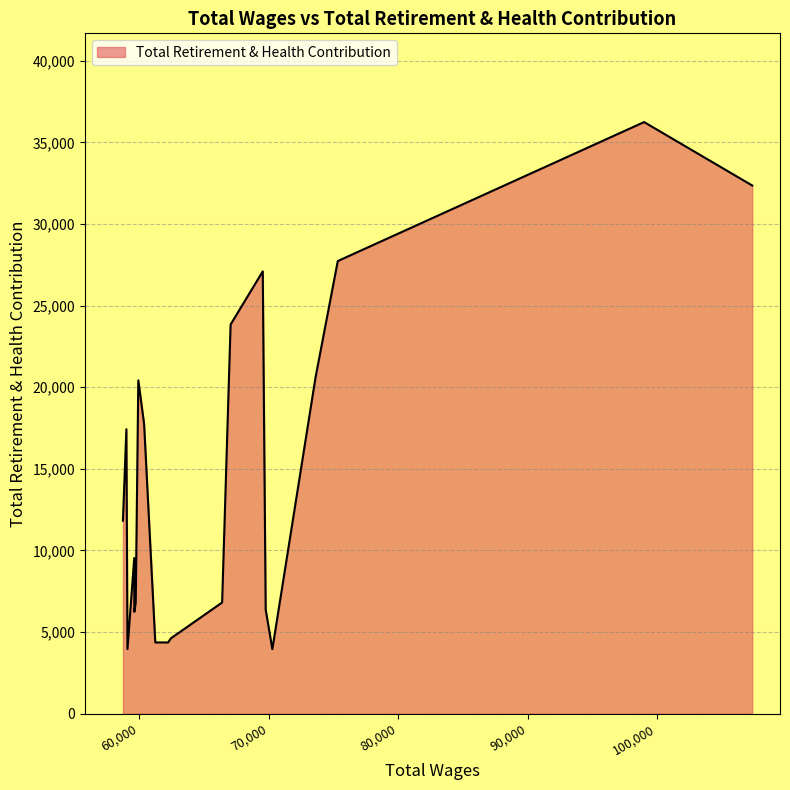

What is the difference between the second highest and second lowest values?

28402